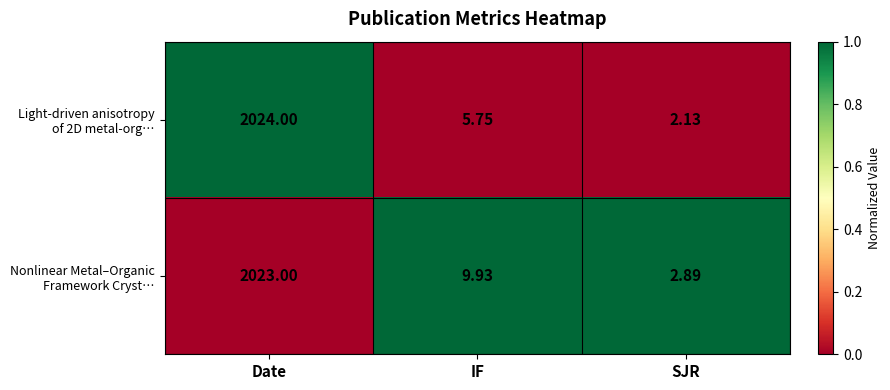

At which category is the sum across all series the highest?

Date